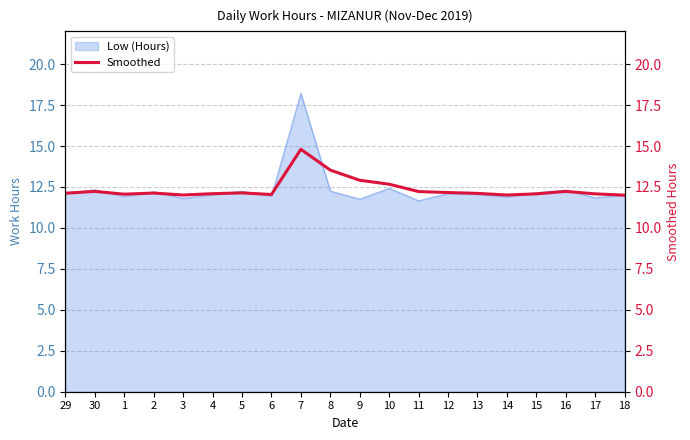

The value at 16 is 12.2. True or false?

True